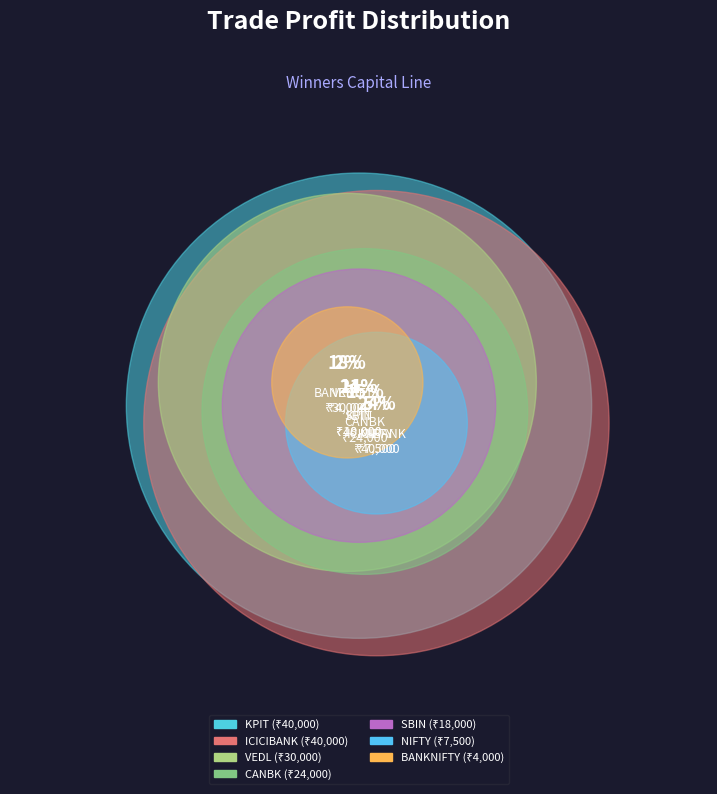

Is it true that CANBK is 2% of the pie?

False